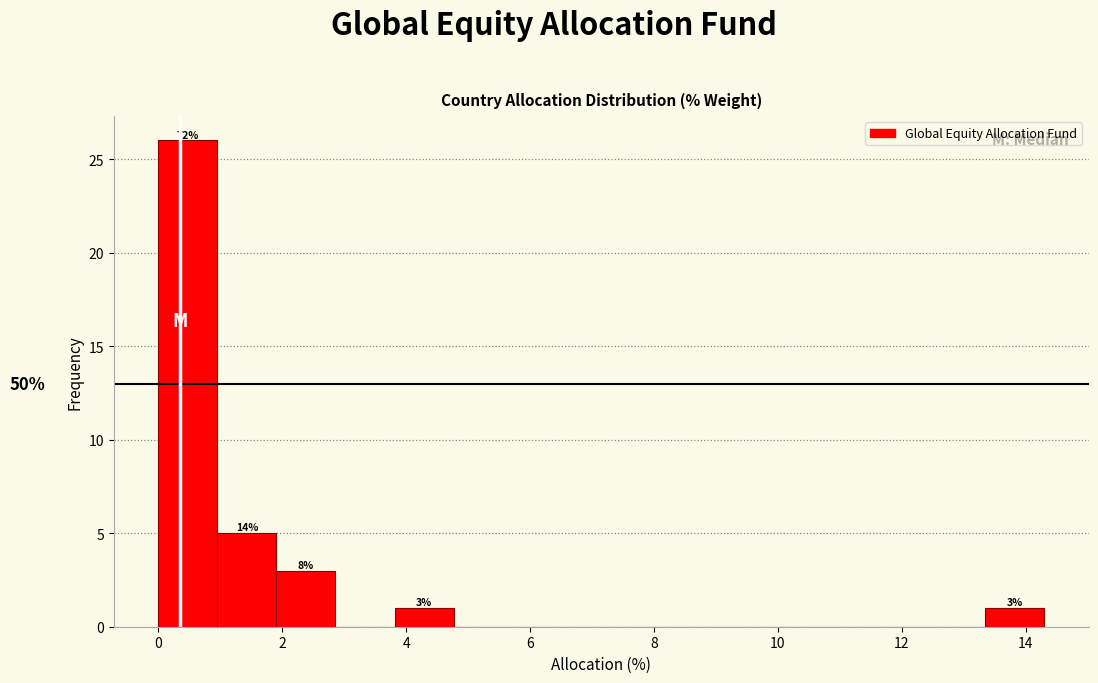

Over which range of the x-axis is the bar tallest?

0.0 to 1.0